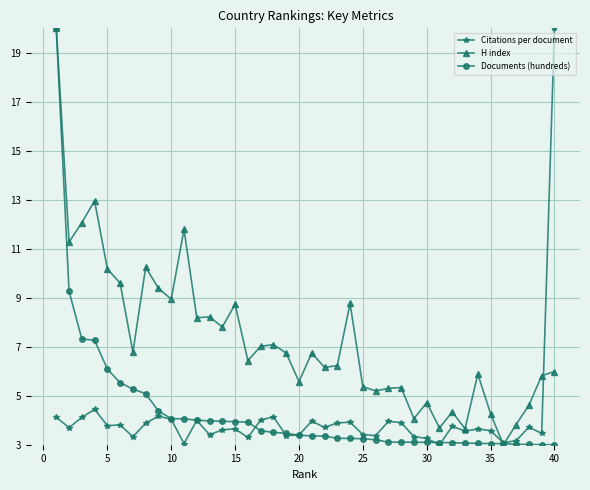

At how many categories does at least one series exceed 10?

8